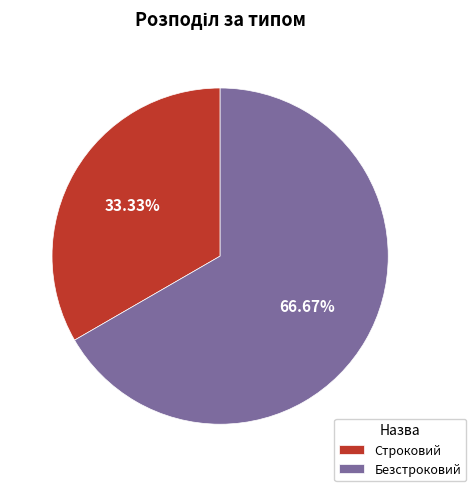

The Строковий slice represents 33% of the pie. True or false?

True